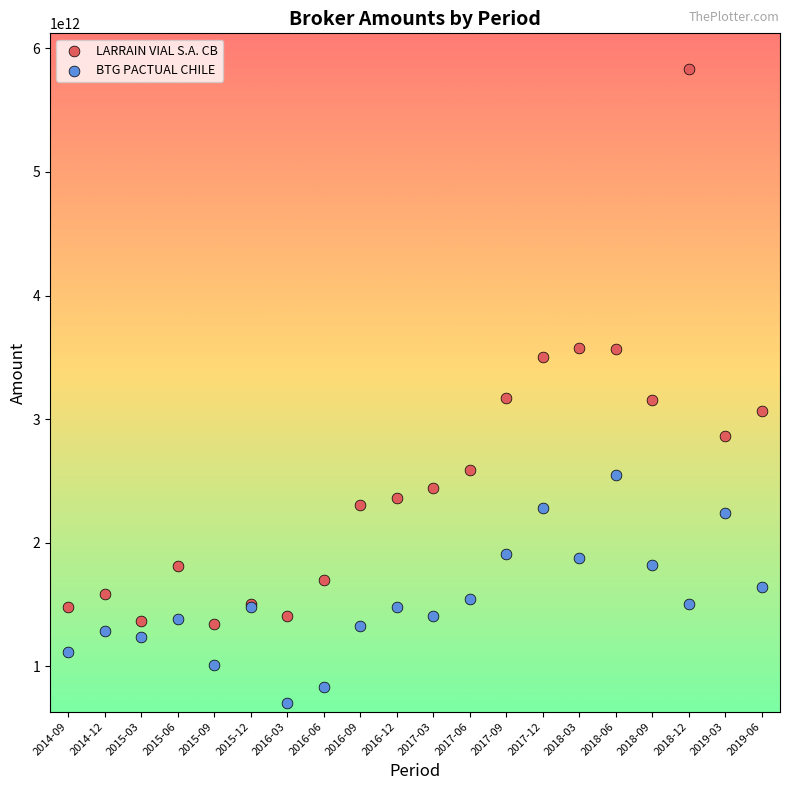

Which series contains the highest Y value?

LARRAIN VIAL S.A. CB